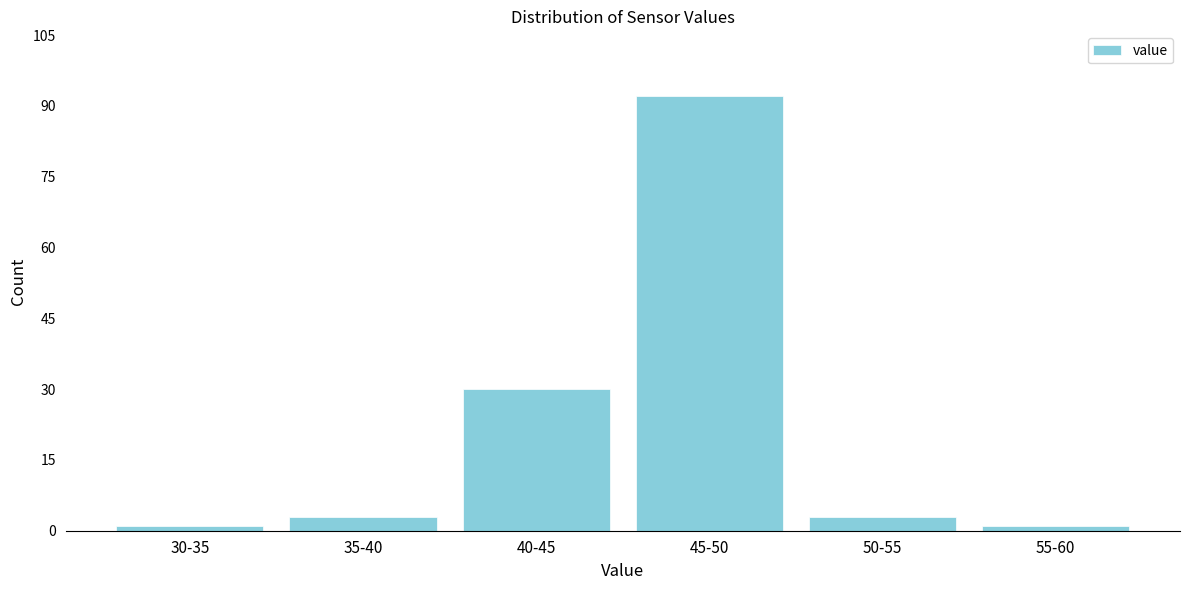

Reading right to left, list all the values displayed in this chart.

1	3	92	30	3	1